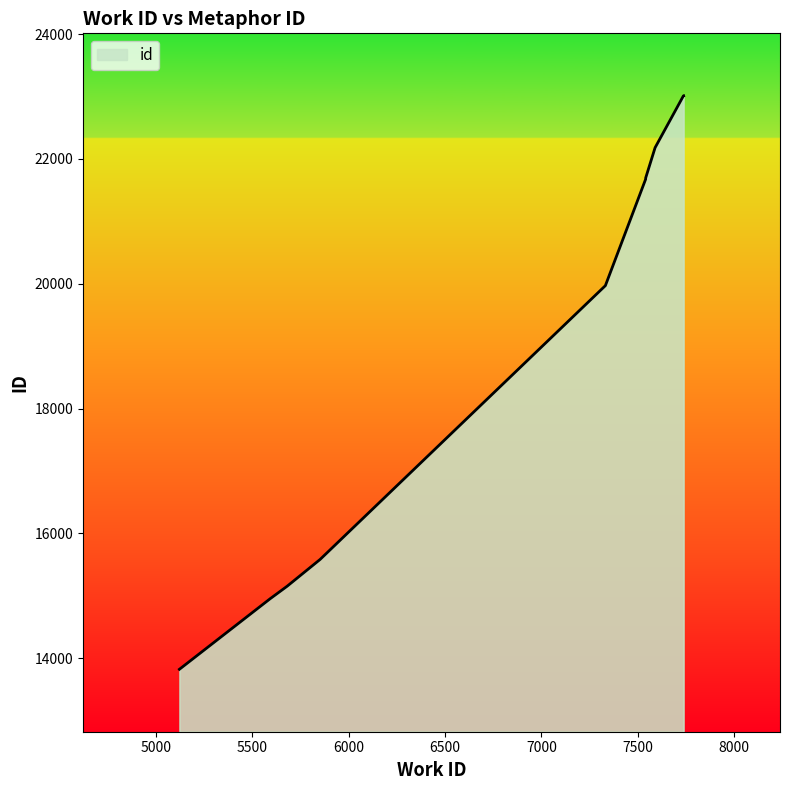

Which label corresponds to the largest value in the chart?

7738